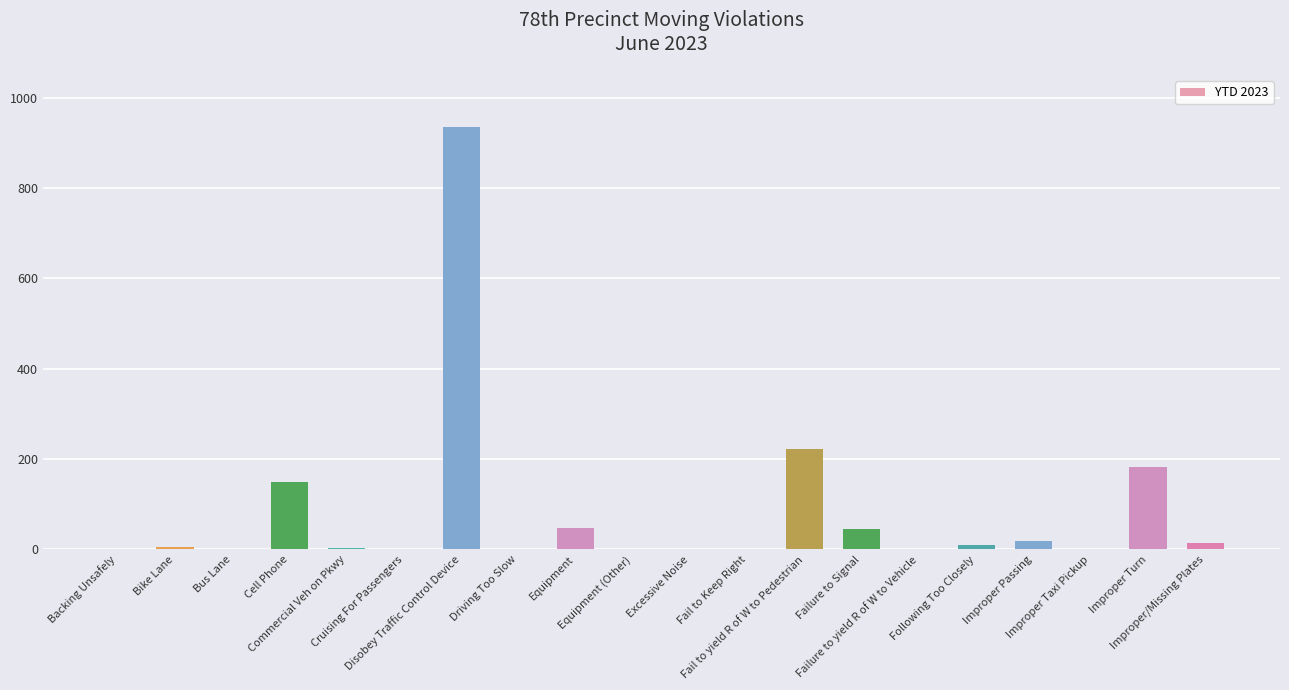

What is the change in value from Fail to yield R of W to Pedestrian to Following Too Closely?

-213